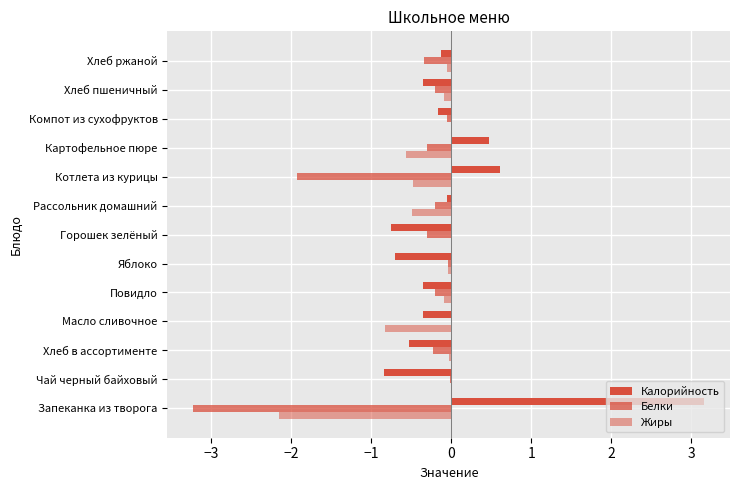

What is the sum of all Белки values?

-7.1